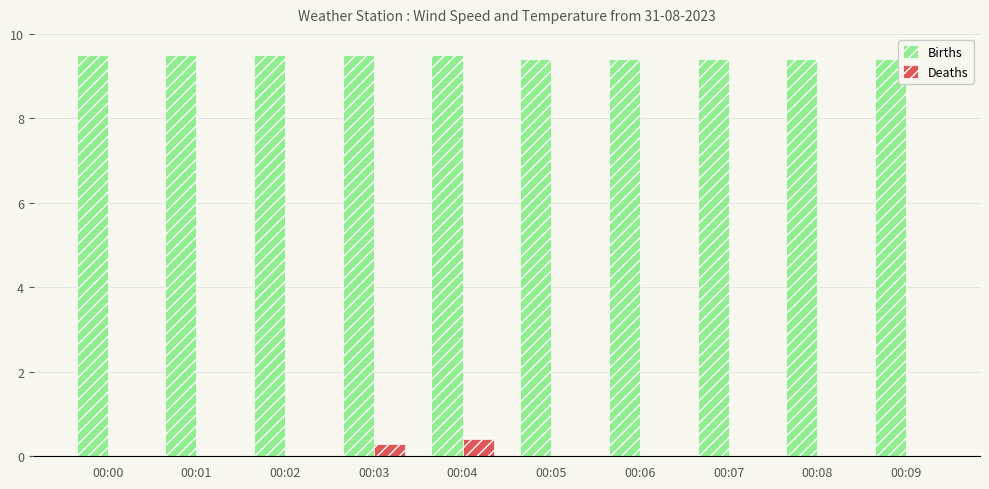

True or false: Deaths has a value of 0.3 at 00:06.

False